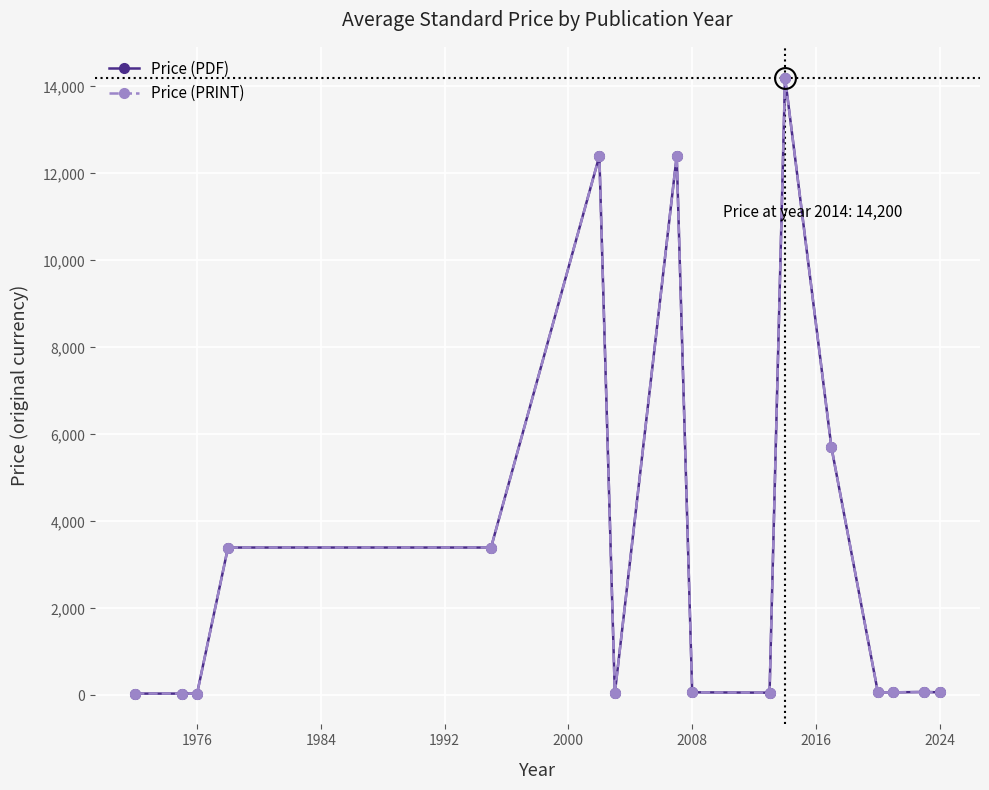

Does the chart have visible grid lines?

Yes